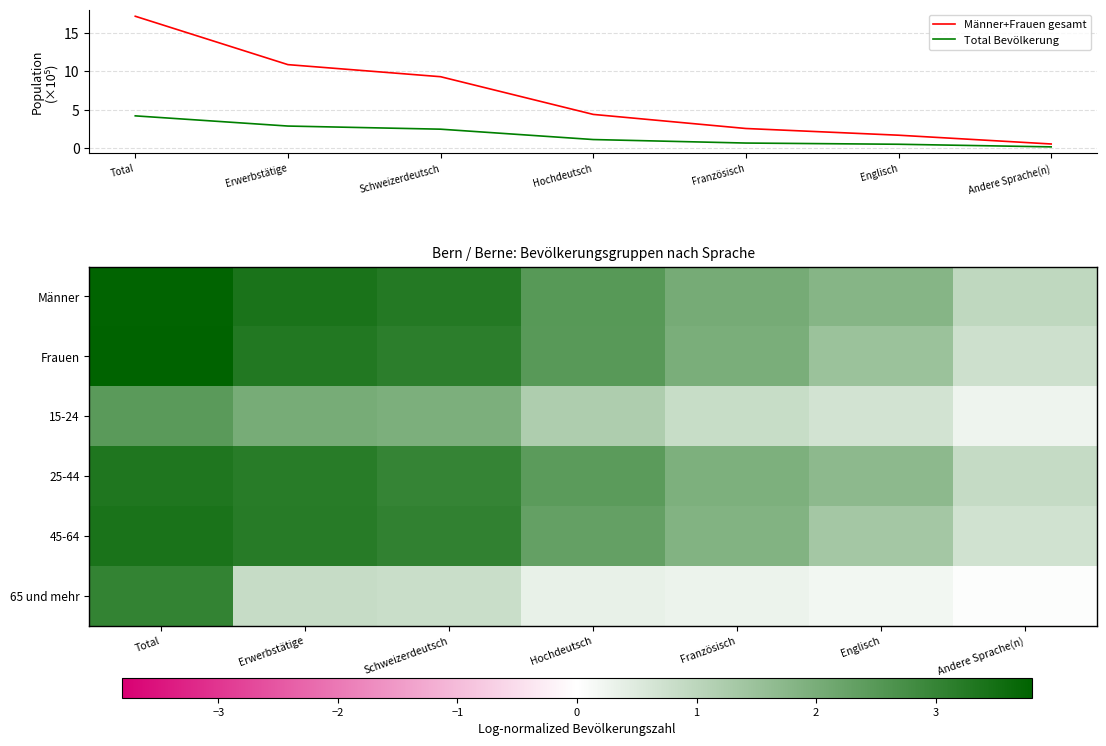

What is the greatest value displayed?

17.2